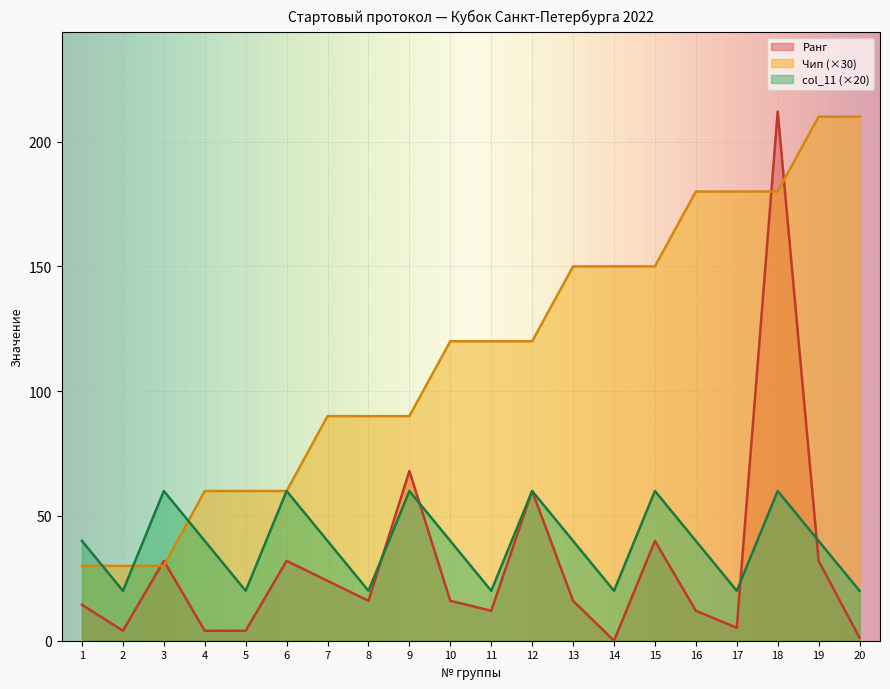

True or false: Ранг and col_11 intersect in this chart.

True